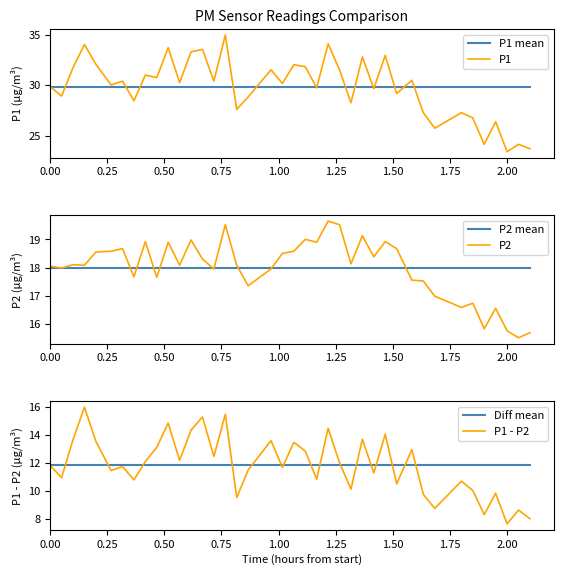

What is the average value of the P2 mean series?

18.0